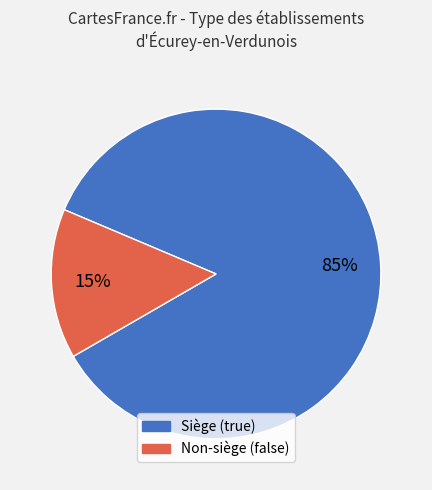

How many slices are in this pie chart?

2